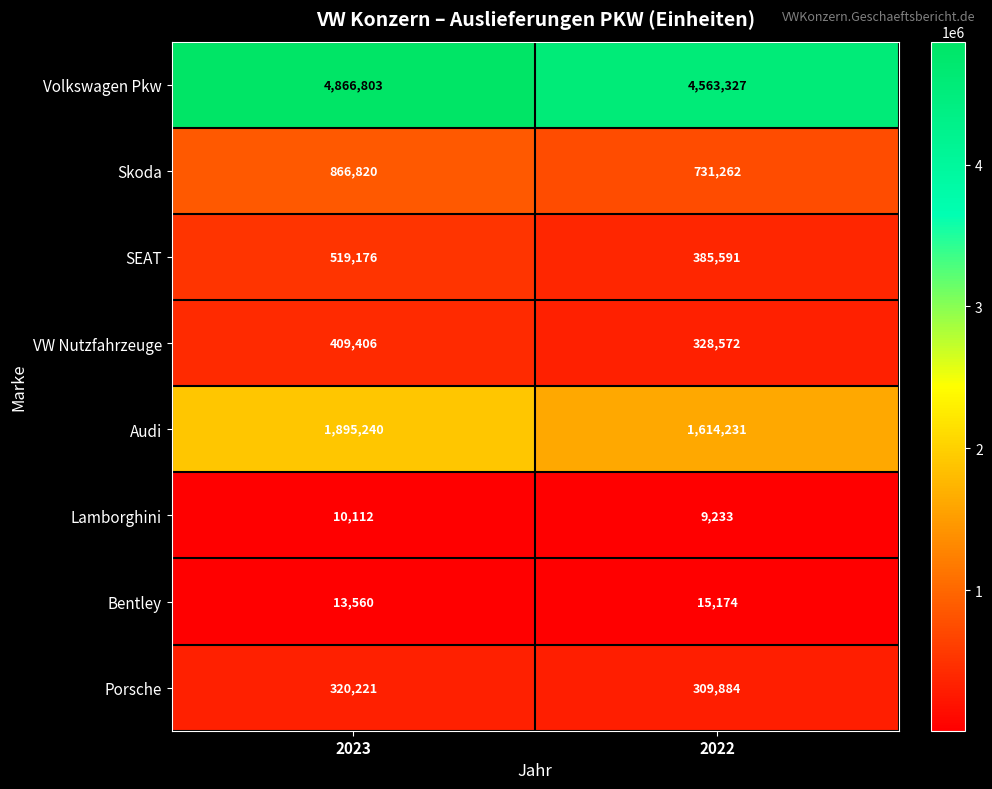

What is the sum of the Volkswagen Pkw values at 2022 and 2023?

9430130